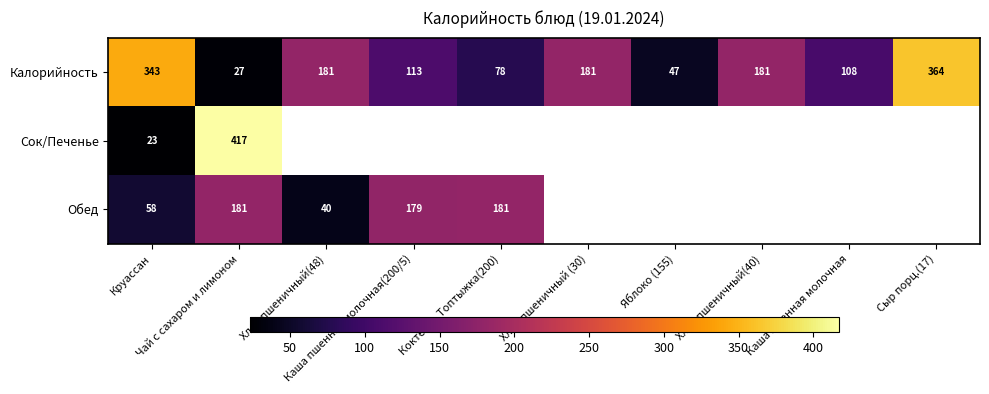

What is the average value of the Калорийность series?

162